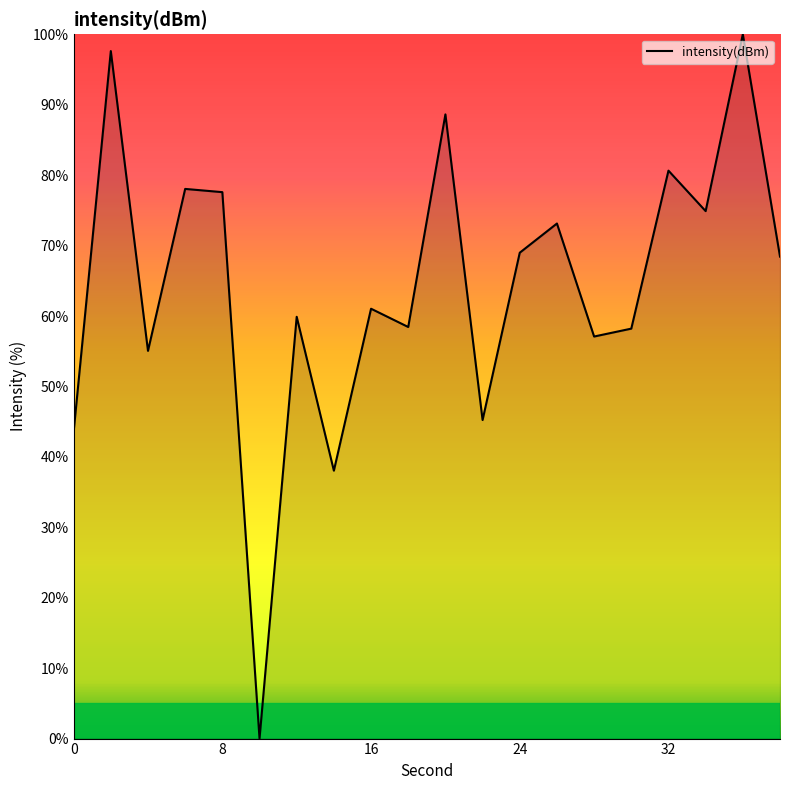

What is the maximum value shown in the chart?

100.0